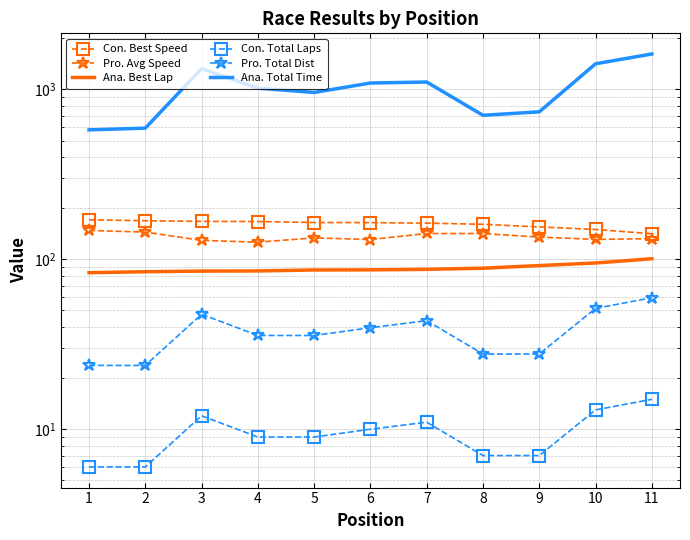

Which series has the widest spread of values?

Ana. Total Time